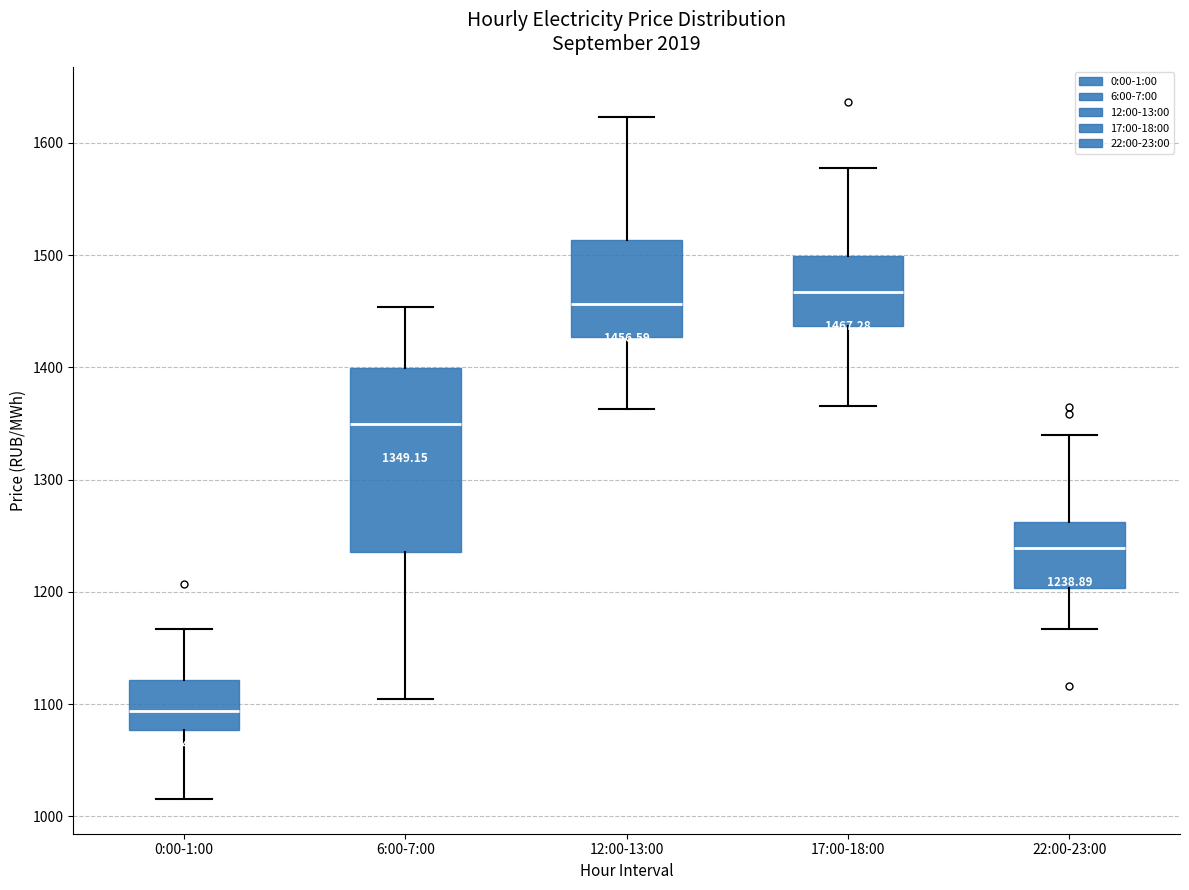

Which box is the tallest, from its lower edge to its upper edge?

6:00-7:00